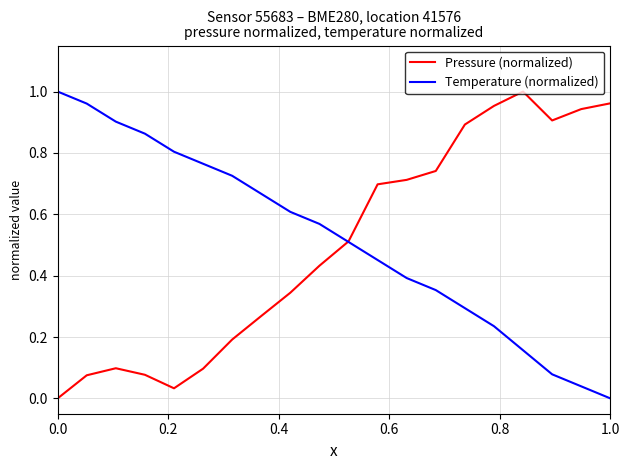

How many lines are shown in the chart?

2